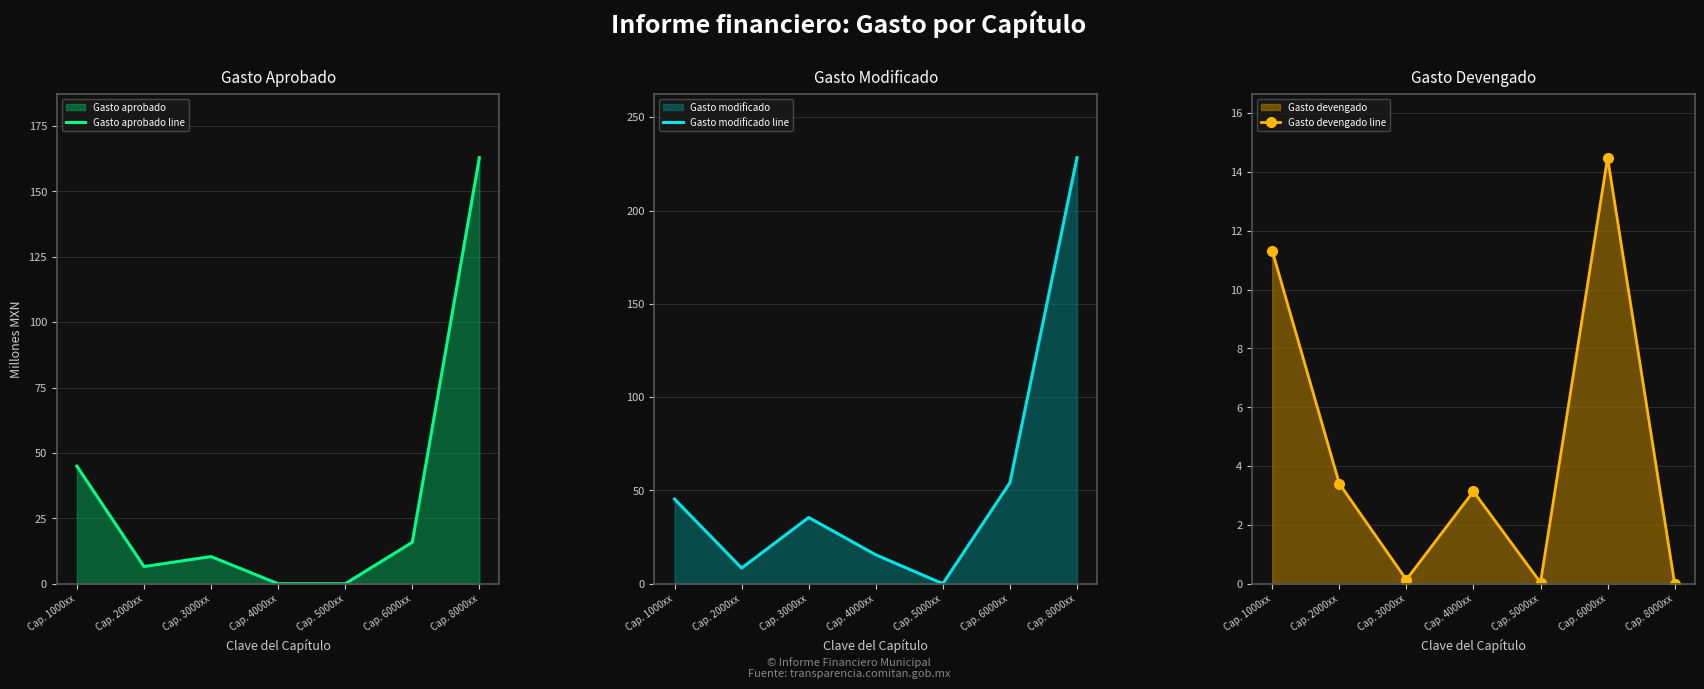

Reading left to right, list all the values displayed in this chart.

Gasto aprobado line: 44.9	6.6	10.4	0.0	0.0	15.8	162.8
Gasto modificado line: 45.4	8.4	35.5	15.5	0.0	54.1	228.3
Gasto devengado line: 11.3	3.4	0.1	3.1	0.0	14.5	0.0